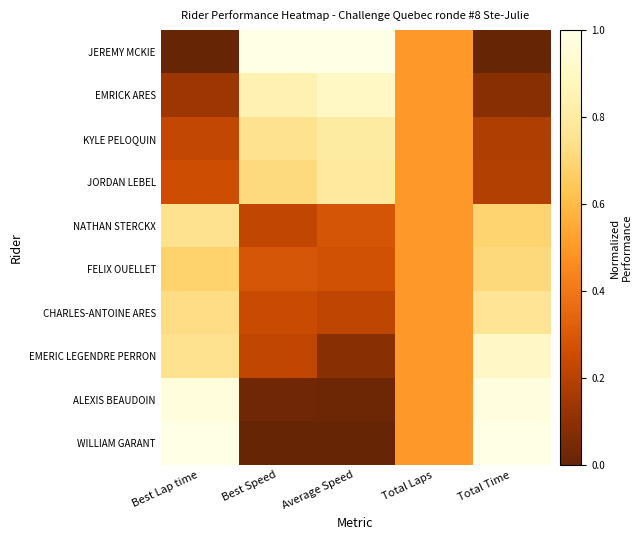

Rank the series by their maximum value, from lowest to highest.

FELIX OUELLET, NATHAN STERCKX, CHARLES-ANTOINE ARES, JORDAN LEBEL, KYLE PELOQUIN, EMRICK ARES, EMERIC LEGENDRE PERRON, ALEXIS BEAUDOIN, JEREMY MCKIE, WILLIAM GARANT